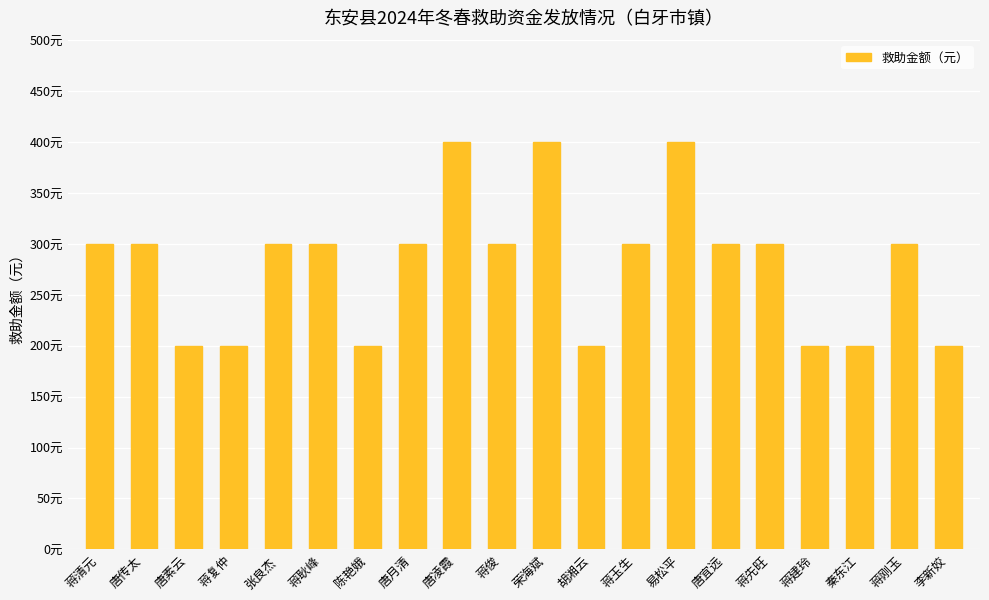

What is the sum of all values?

5600